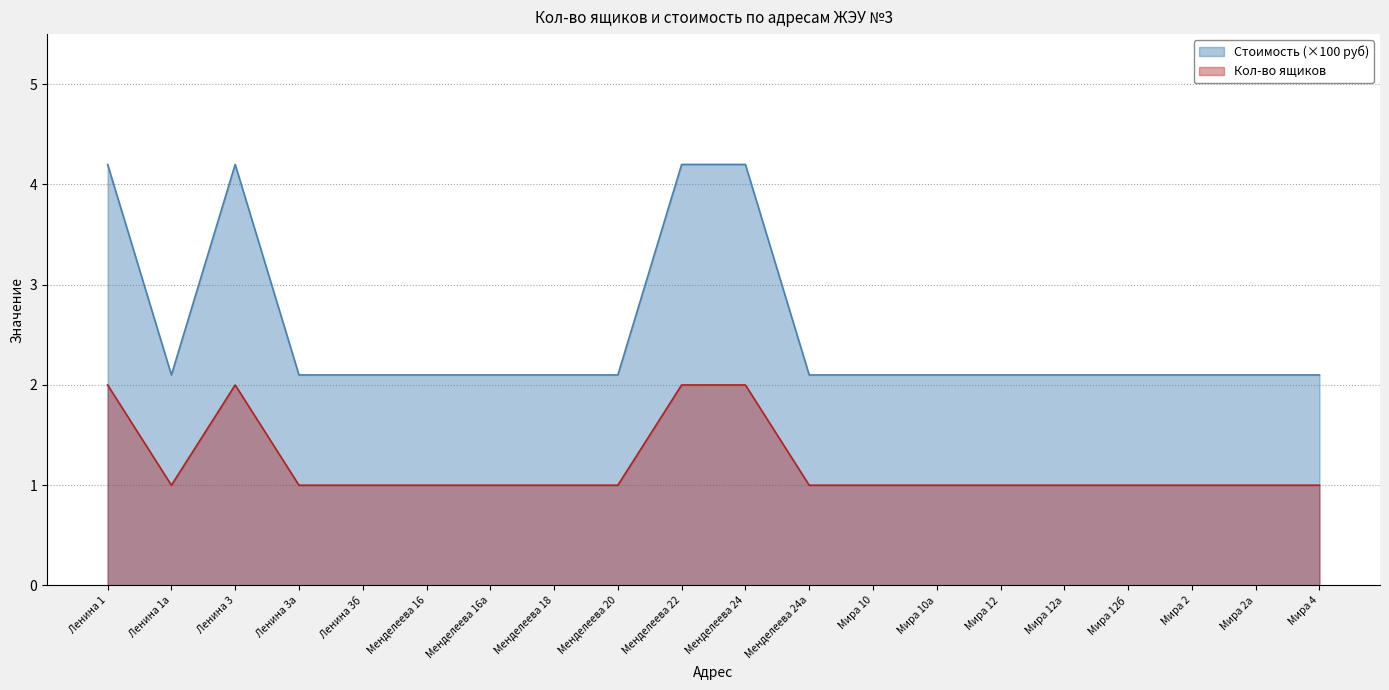

True or false: Стоимость (×100 руб) and Кол-во ящиков cross at least once.

False